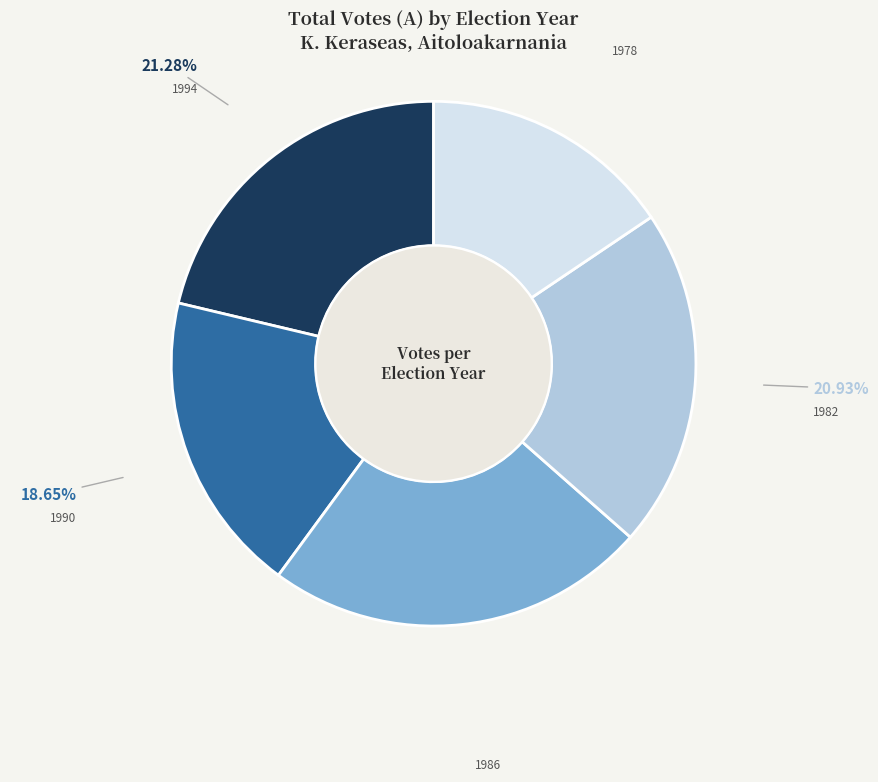

Approximately how many times larger is the value at 1978 compared to 1994?

0.7